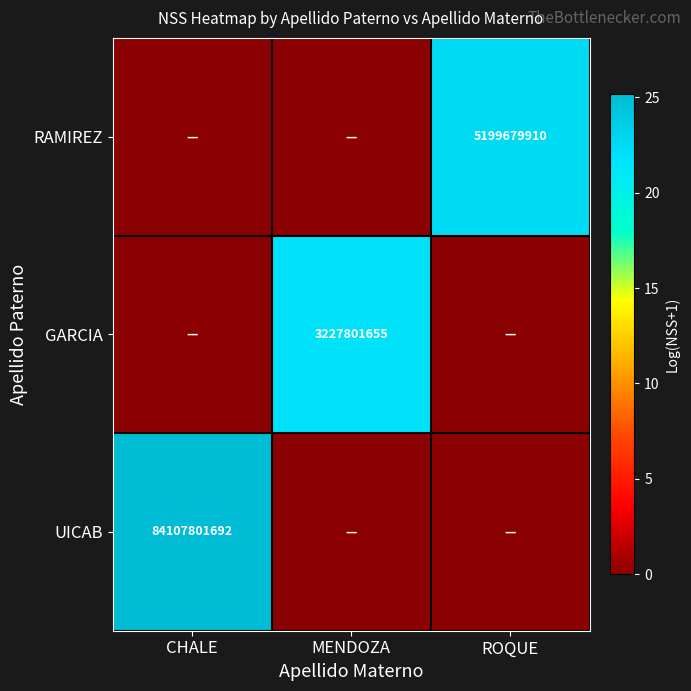

Is it true that GARCIA equals 3227801655 at MENDOZA?

True